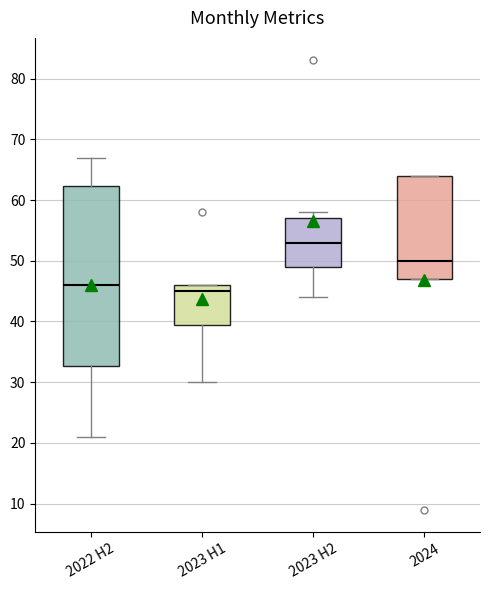

Reading left to right, read every box against the y-axis: the position of its median line, the range the box covers, and the ends of its whiskers. The values are not printed on the chart, so give them approximately, as read against the axis.

2022 H2: median 46, box 33 to 62, whiskers 21 to 67
2023 H1: median 45, box 40 to 46, whiskers 30 to 46
2023 H2: median 53, box 49 to 57, whiskers 44 to 58
2024: median 50, box 47 to 64, whiskers 47 to 64